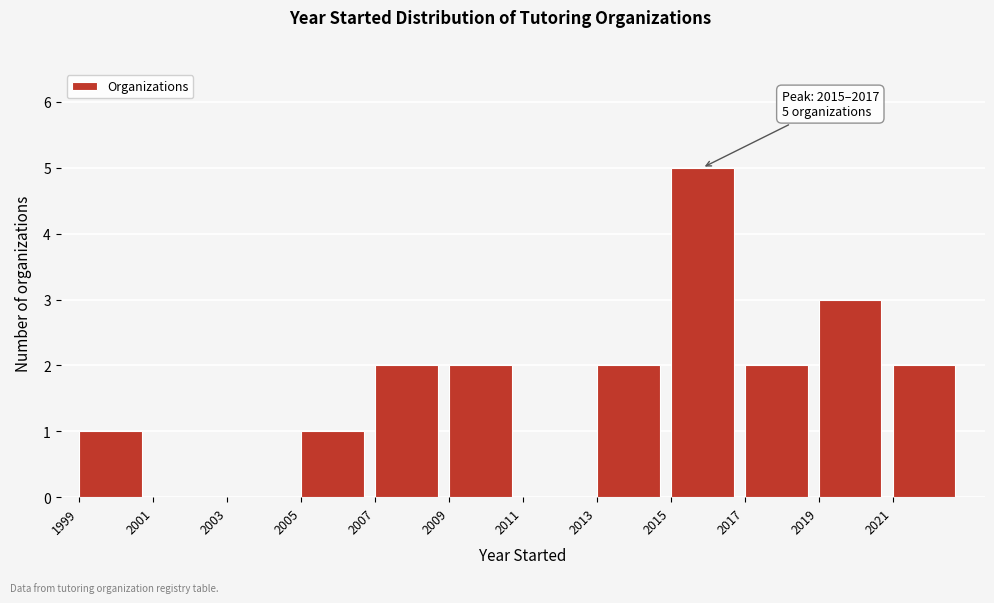

Which range on the x-axis has the tallest bar?

2015 to 2017